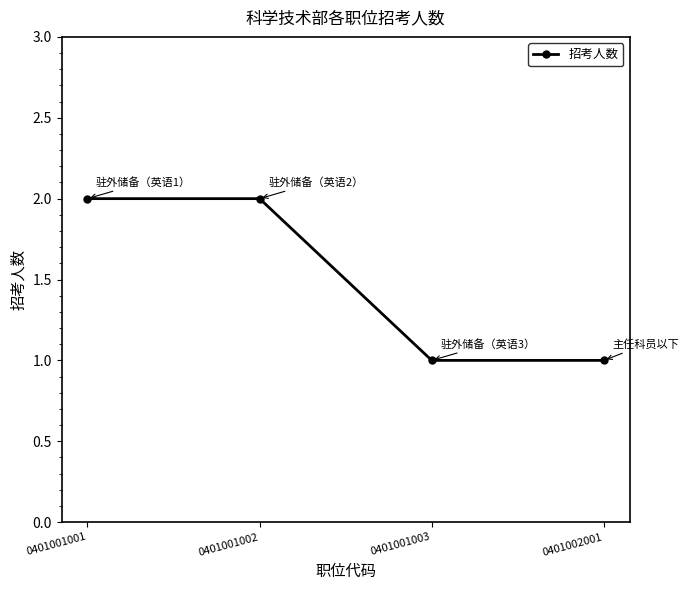

Reading right to left, transcribe all the data shown in this chart.

0401002001=1	0401001003=1	0401001002=2	0401001001=2